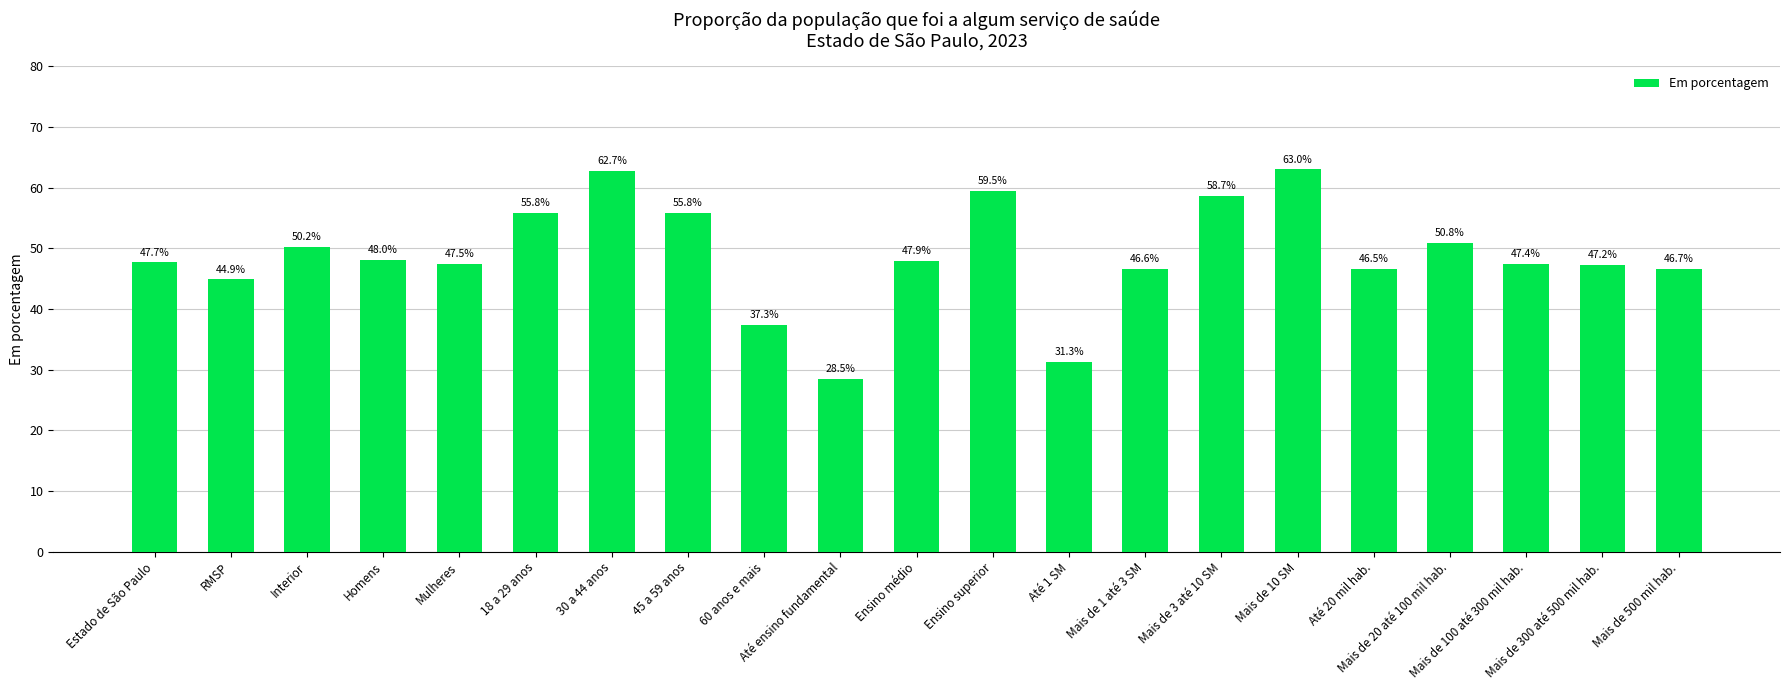

How many values exceed 47?

14